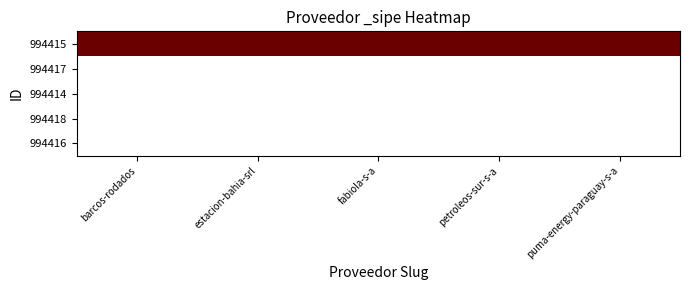

At which category is the sum across all series the highest?

barcos-rodados